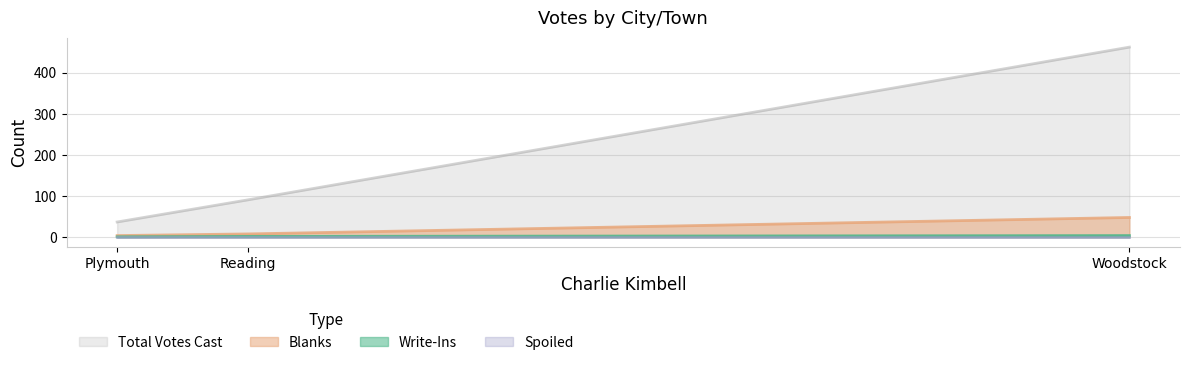

Is the value of Write-Ins at Reading greater than the value of Blanks at Plymouth?

No